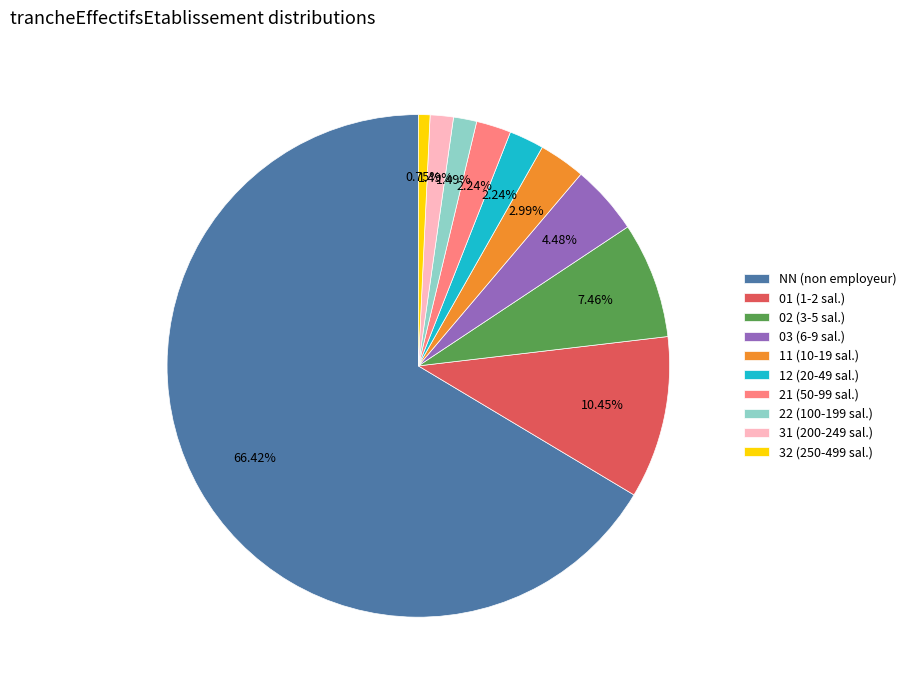

What percentage is the NN slice, to the nearest percent?

66%